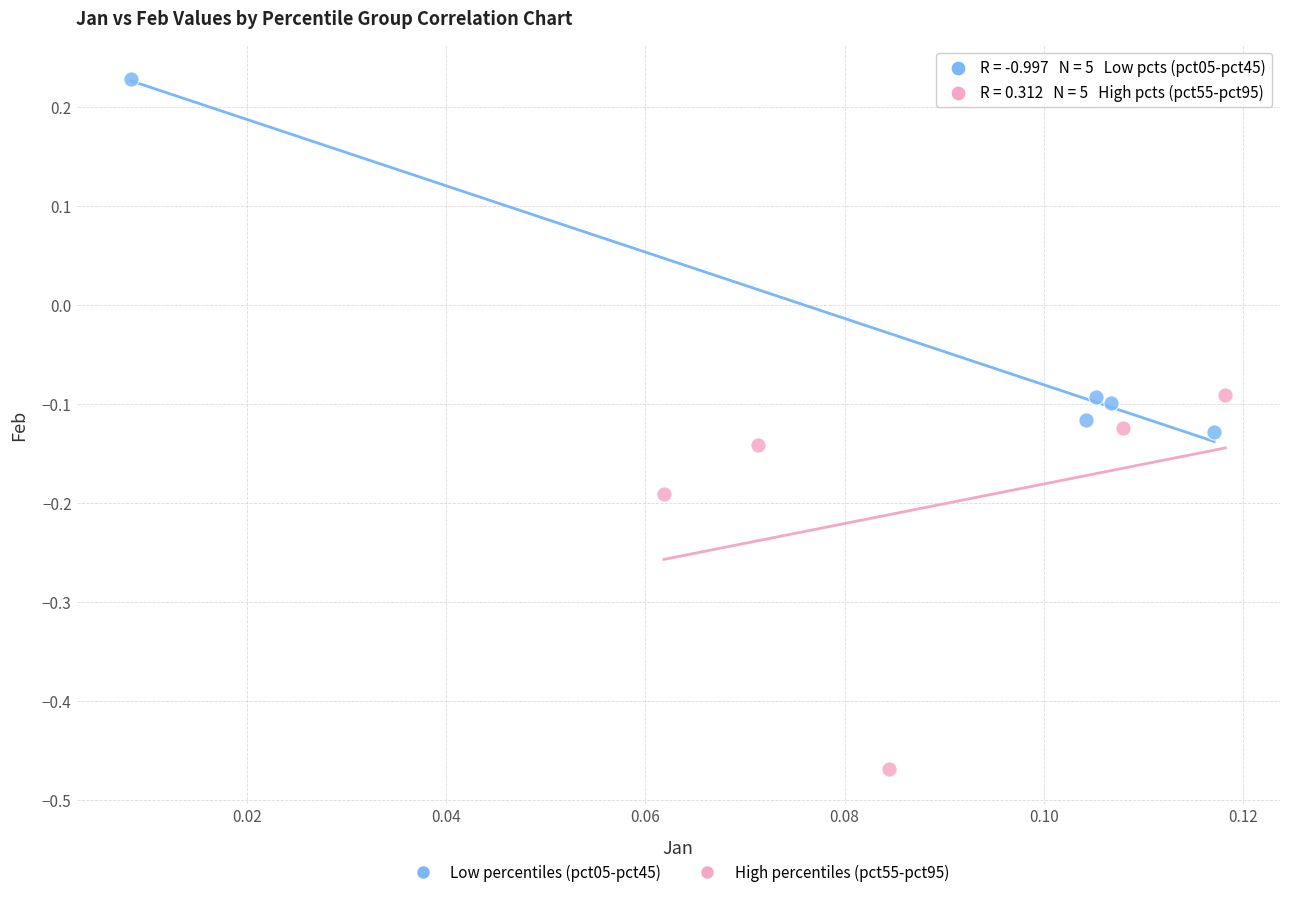

Which series contains the highest Y value?

Low percentiles (pct05-pct45)